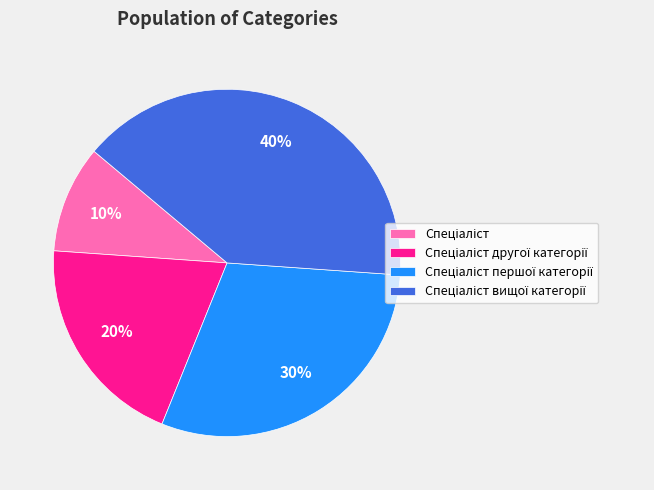

Does any single category account for the majority?

No